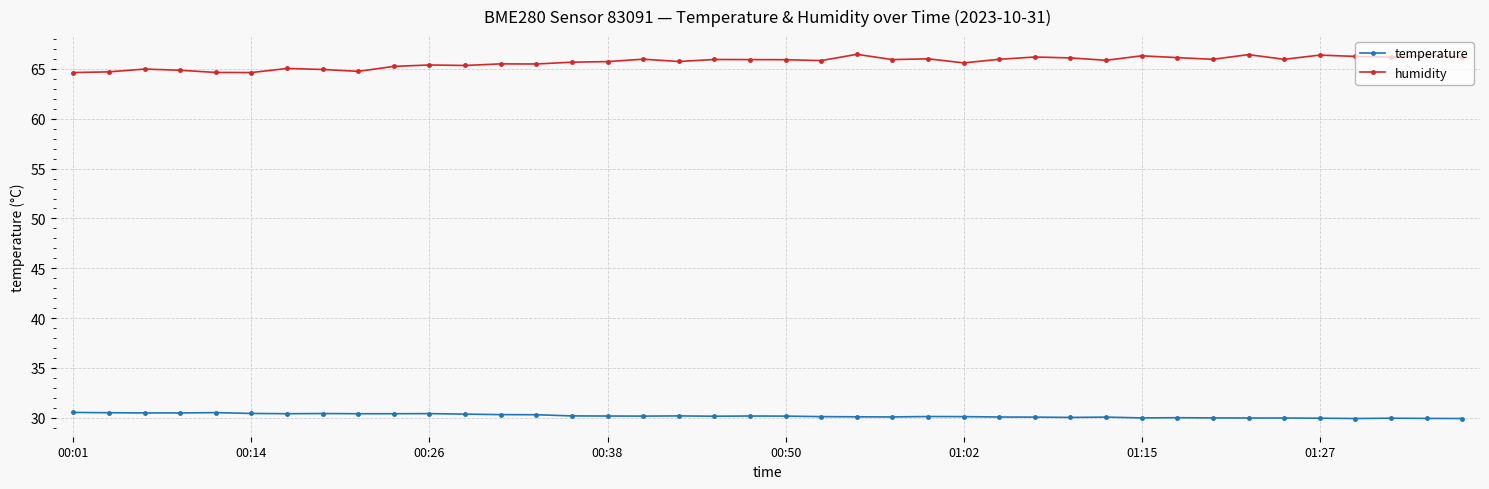

True or false: humidity has more than 1 interior local peaks.

True